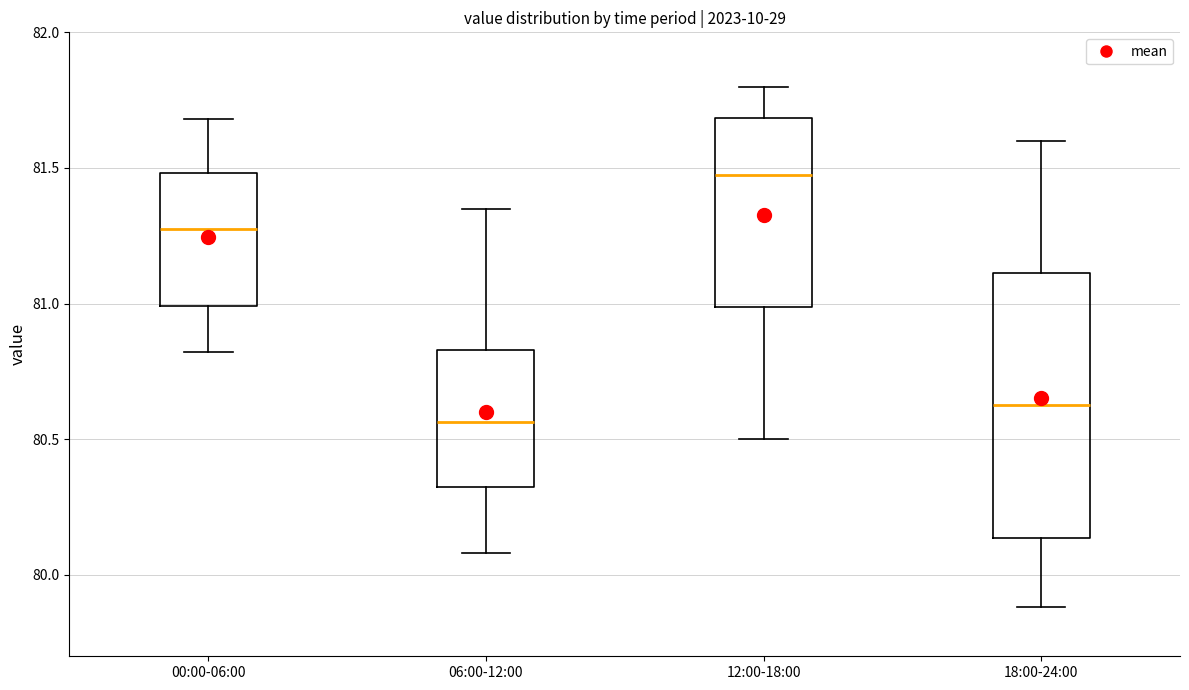

Which box has the highest median line?

12:00-18:00